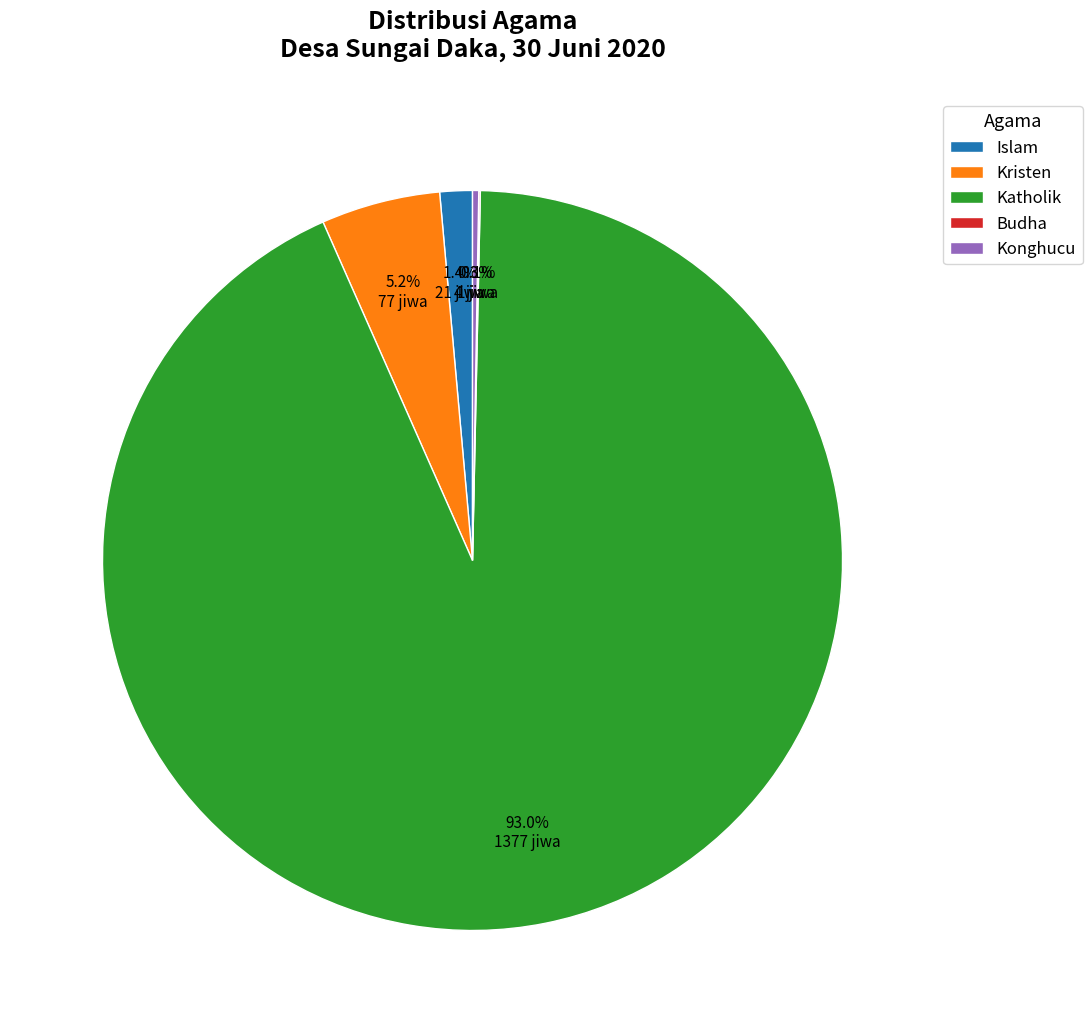

Is there a majority slice in this chart?

Yes